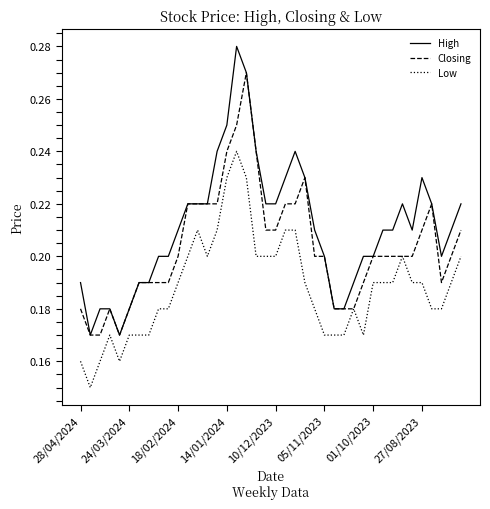

Which series has the largest total across all categories?

High